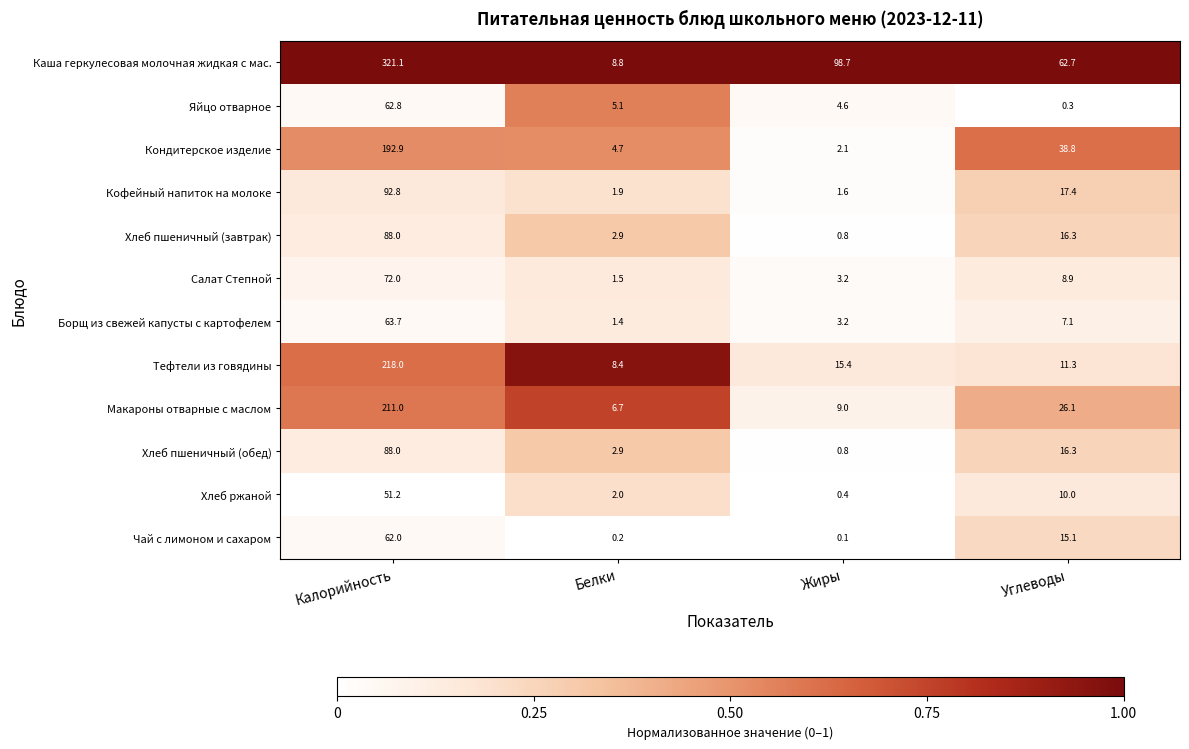

Which label corresponds to the largest value in the chart?

Калорийность